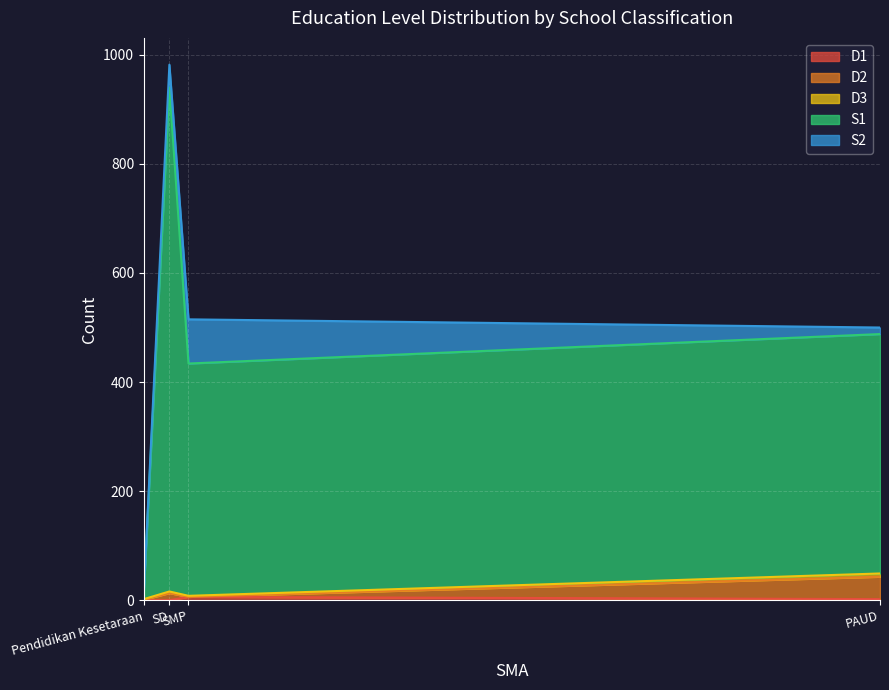

Which series has the largest total across all categories?

S1